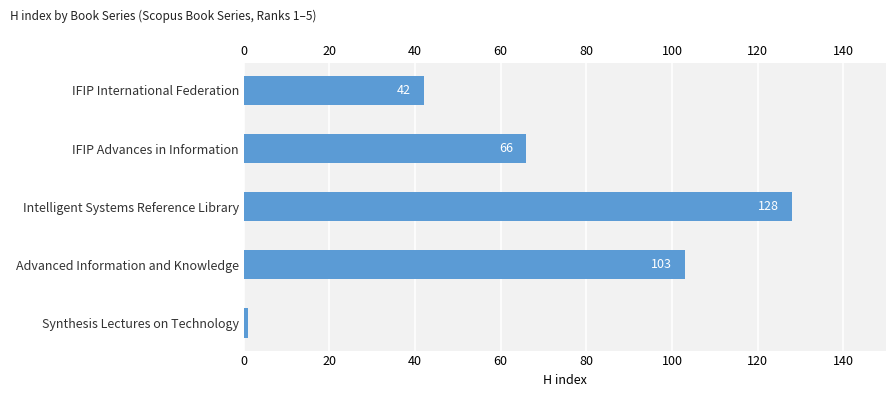

What is the difference between the maximum and minimum values?

127